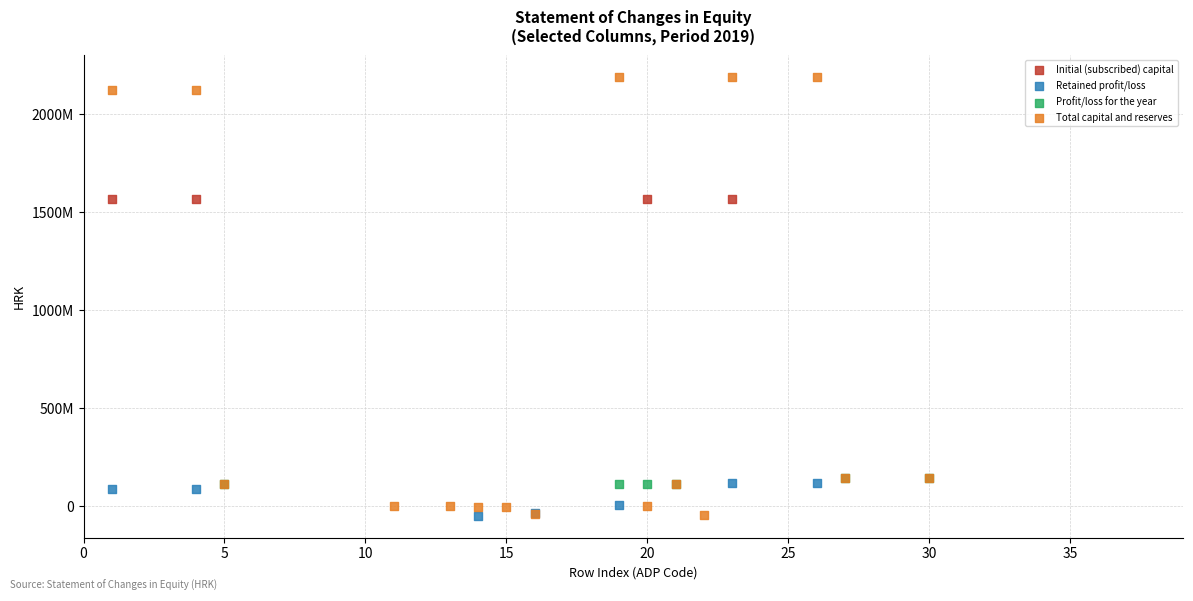

What are all the series names shown in the legend?

Initial (subscribed) capital, Retained profit/loss, Profit/loss for the year, Total capital and reserves